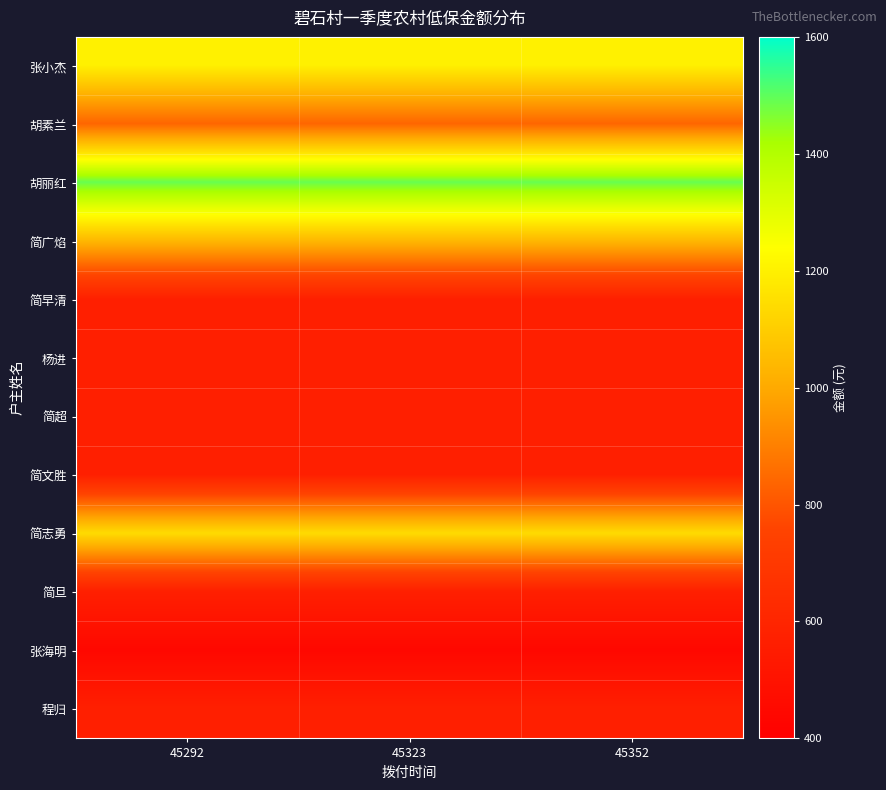

Reading left to right, transcribe all the data shown in this chart.

张小杰: 45292=1200	45323=1200	45352=1200
胡素兰: 45292=840	45323=840	45352=840
胡丽红: 45292=1490	45323=1490	45352=1490
简广焰: 45292=1040	45323=1040	45352=1040
简早清: 45292=570	45323=570	45352=570
杨进: 45292=570	45323=570	45352=570
简超: 45292=570	45323=570	45352=570
简文胜: 45292=570	45323=570	45352=570
简志勇: 45292=1140	45323=1140	45352=1140
简旦: 45292=570	45323=570	45352=570
张海明: 45292=445	45323=445	45352=445
程归: 45292=570	45323=570	45352=570